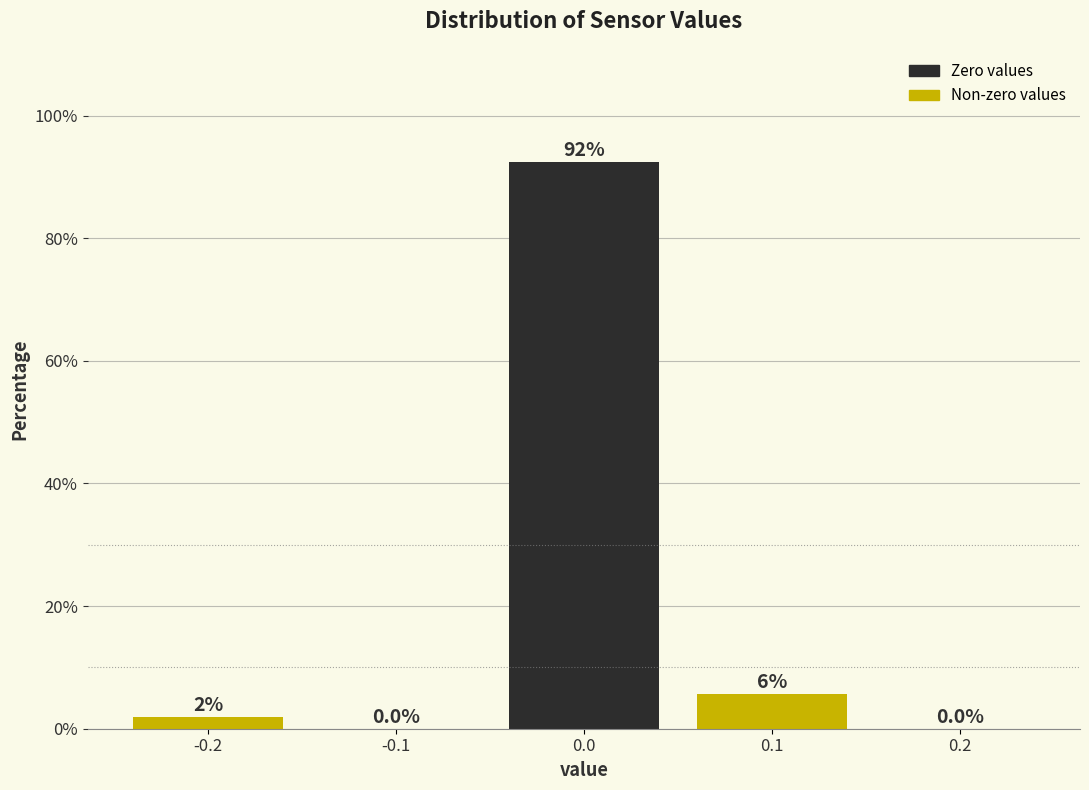

Over which range of the x-axis is the bar tallest?

-0.05 to 0.05